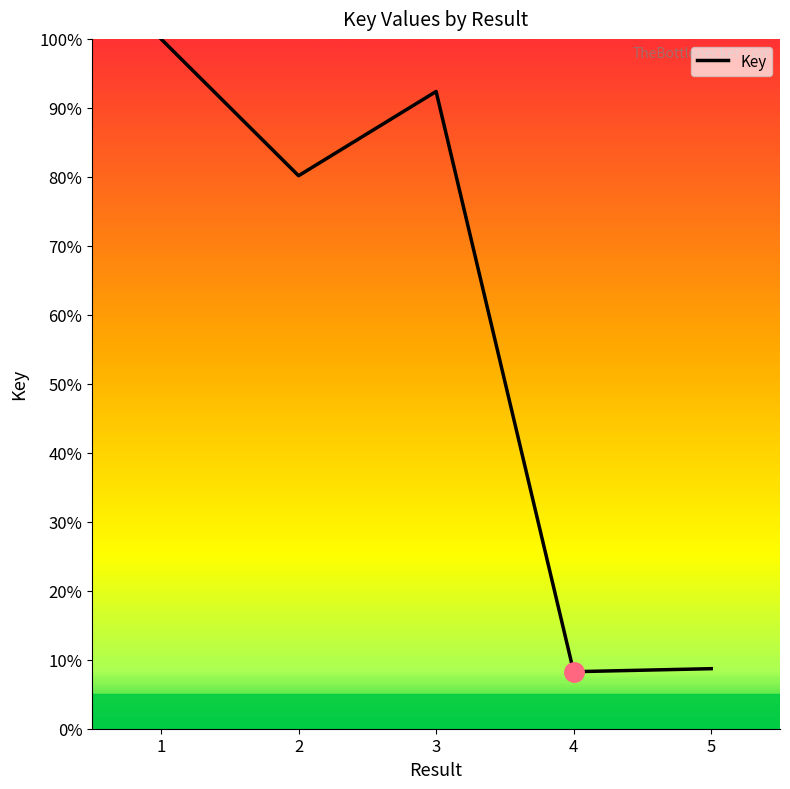

What is the change in value from 3 to 4?

-84.1